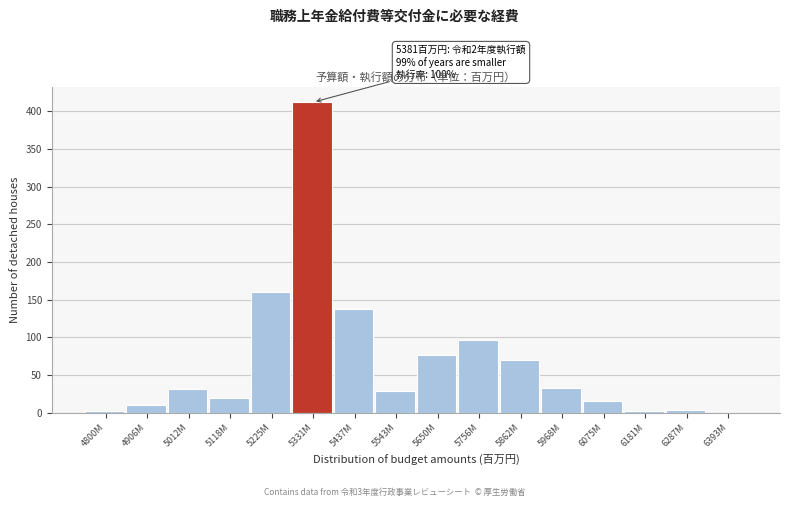

True or false: the data shows 19 at 5118M.

True